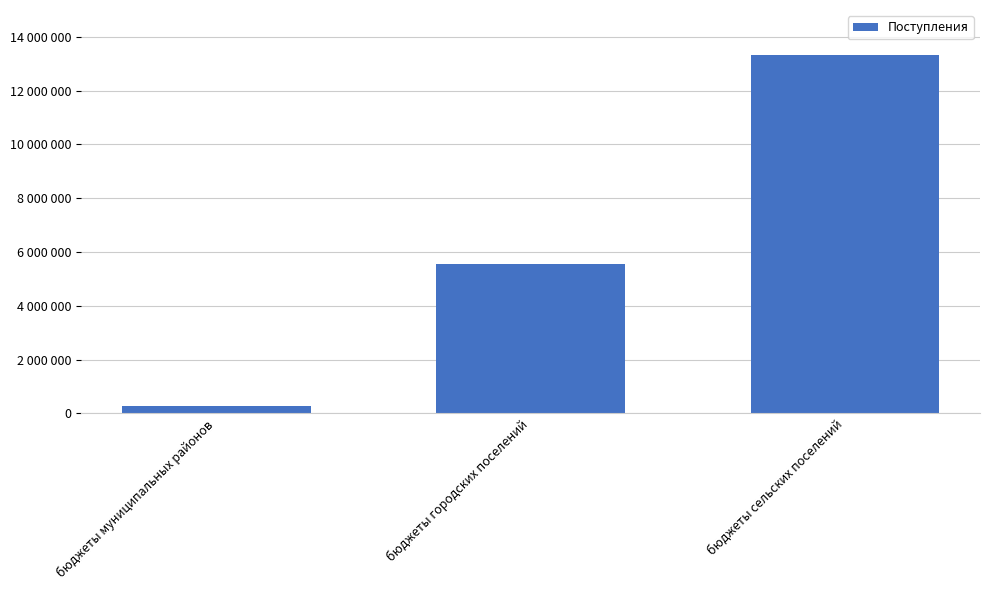

Reading right to left, what are all the values shown in this chart?

бюджеты сельских поселений=13323000	бюджеты городских поселений=5542000	бюджеты муниципальных районов=273500